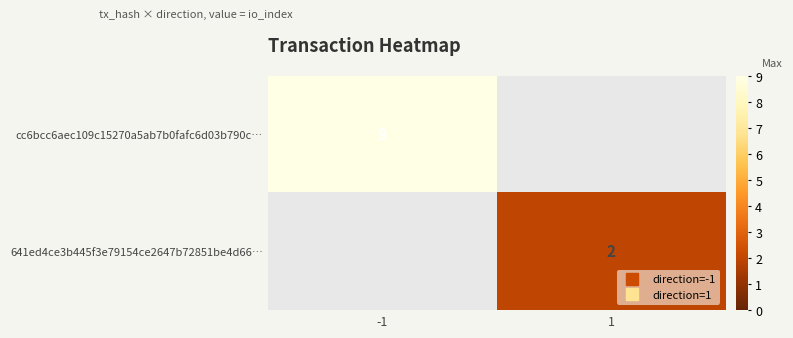

Which series has the largest range (max minus min)?

cc6bcc6aec109c15270a5ab7b0fafc6d03b790c…